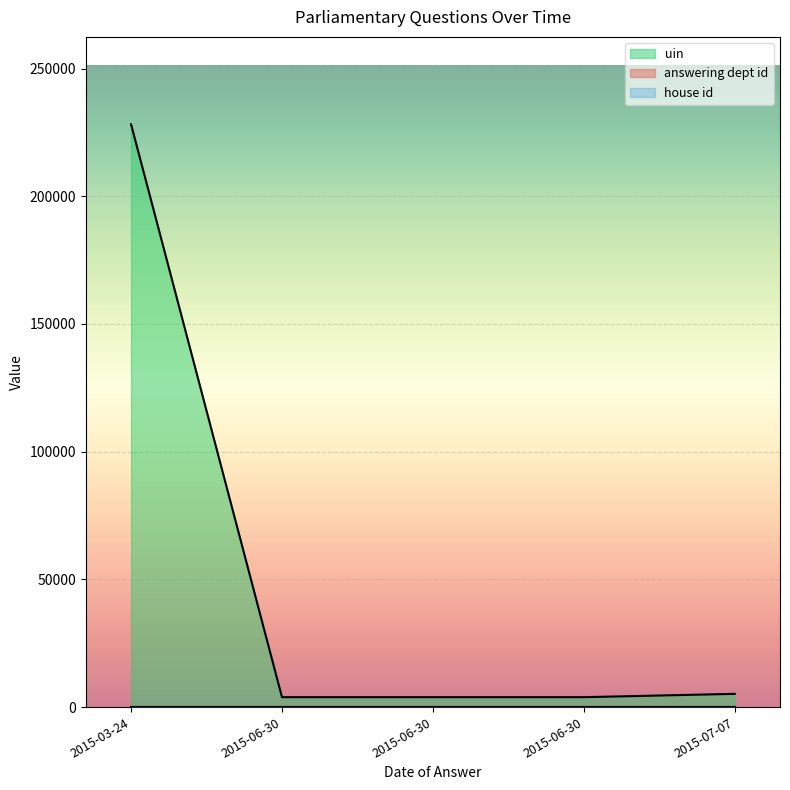

At how many categories does at least one series exceed 99685?

1